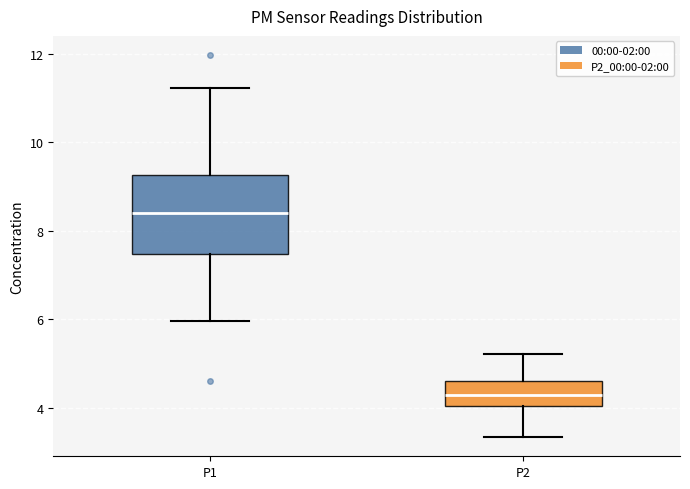

Comparing the boxes themselves (not the whiskers), which one is the tallest?

P1